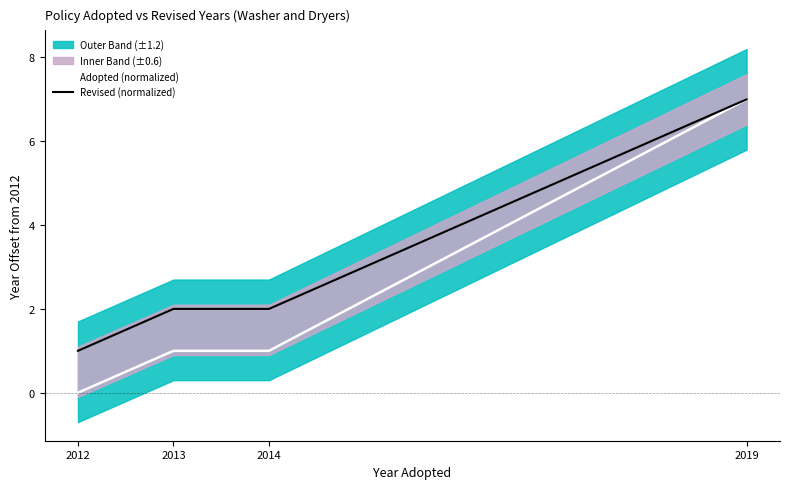

Which series changed the most between 2013 and 2019?

Adopted (normalized)